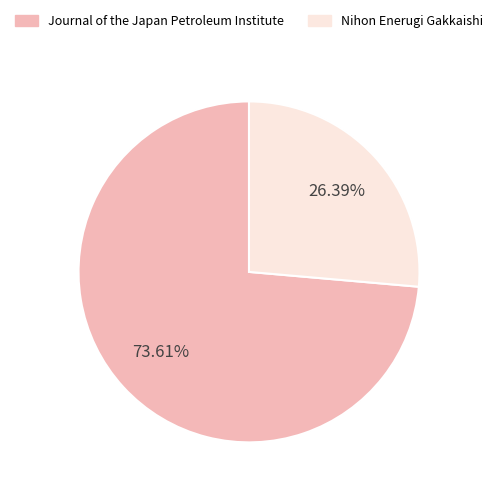

To the nearest percent, what is the difference between the largest and smallest slice percentages?

47%